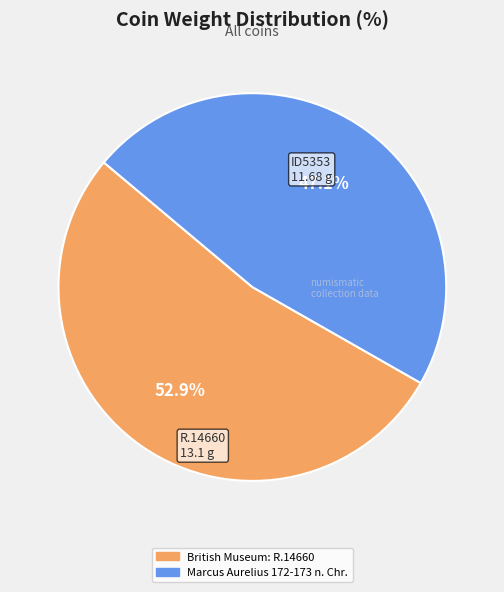

Do Marcus Aurelius 172-173 n. Chr. and British Museum: R.14660 together represent more than half of the pie?

Yes